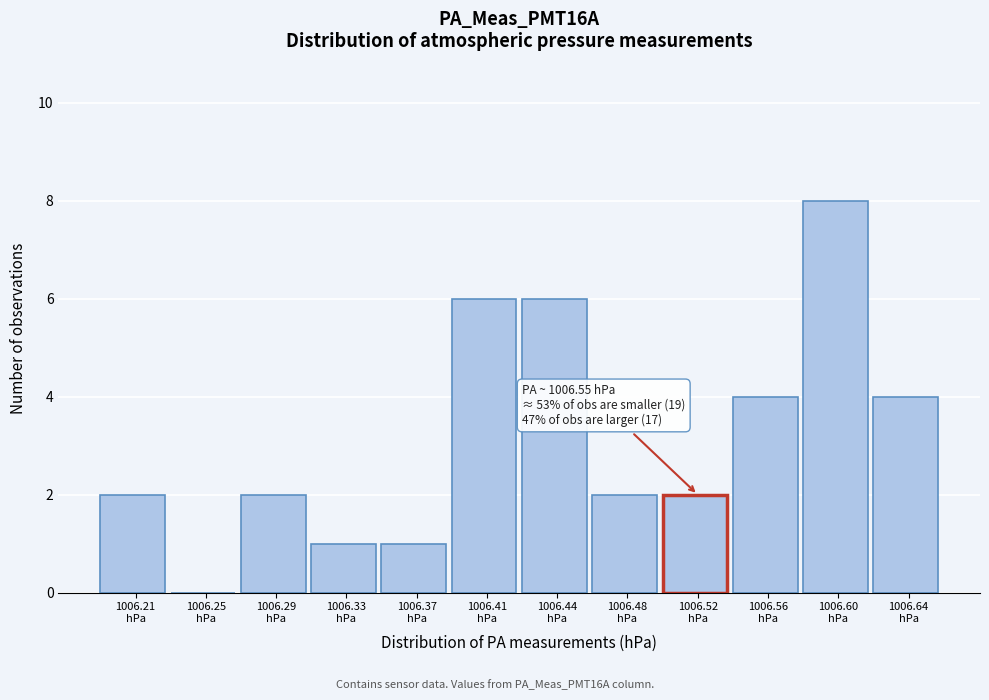

What is the maximum value shown in the chart?

8